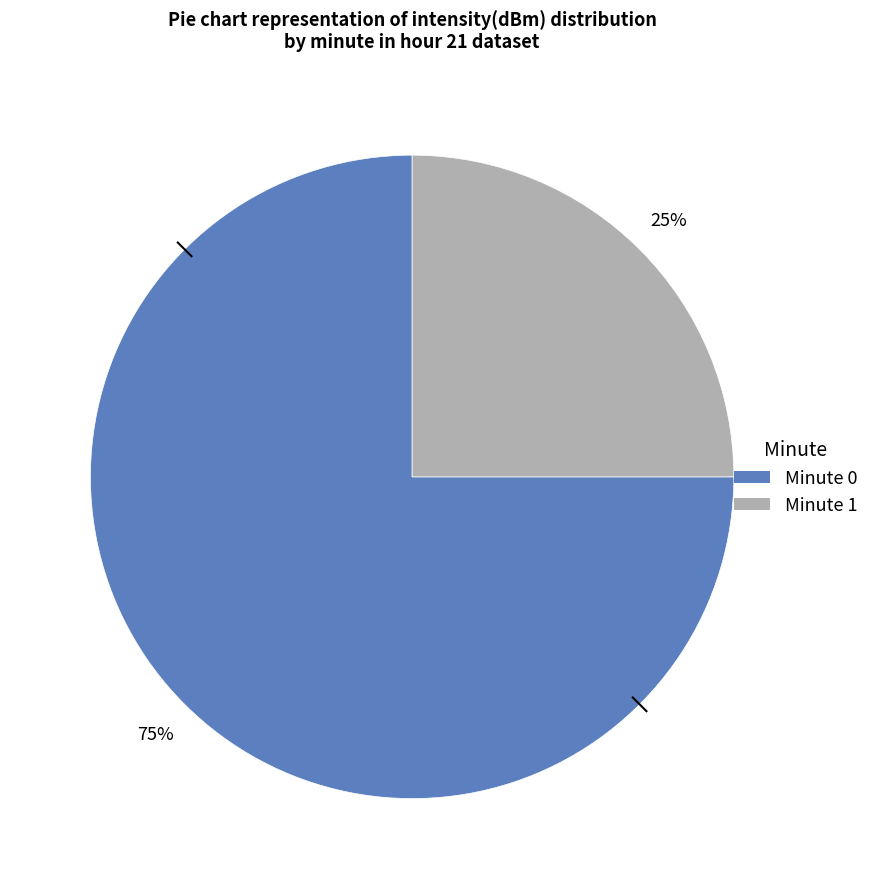

Which category accounts for the majority?

Minute 0